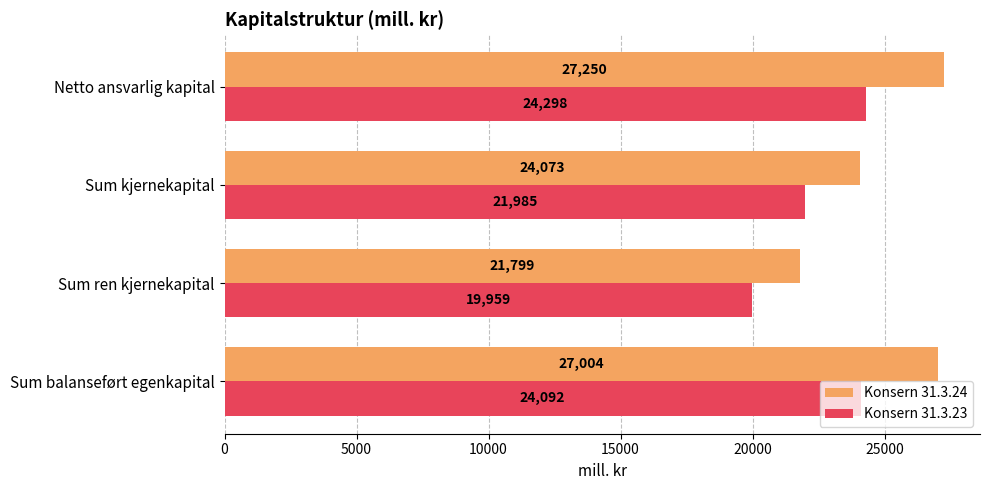

What is the minimum value for Konsern 31.3.24?

21799